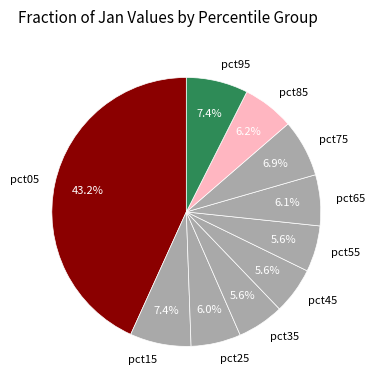

Between pct95 and pct75, which is larger?

pct95